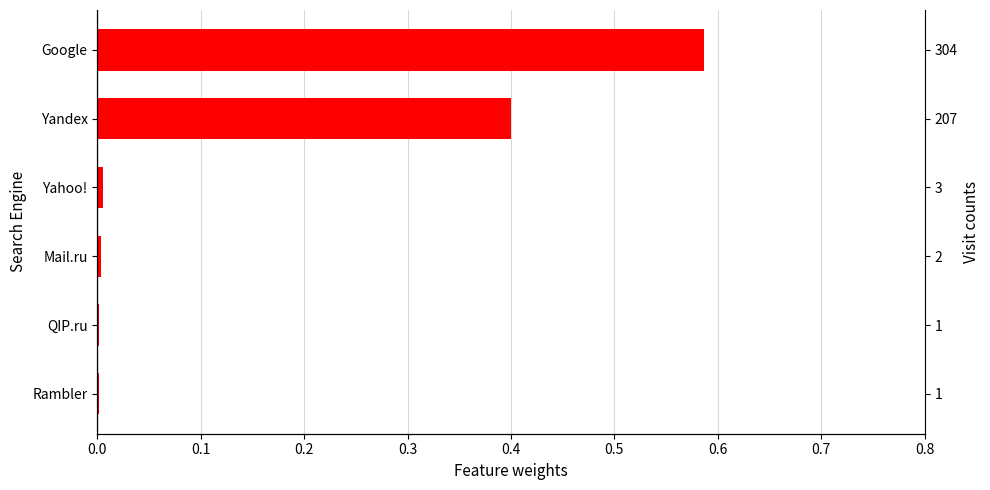

How many bars are there in total?

6